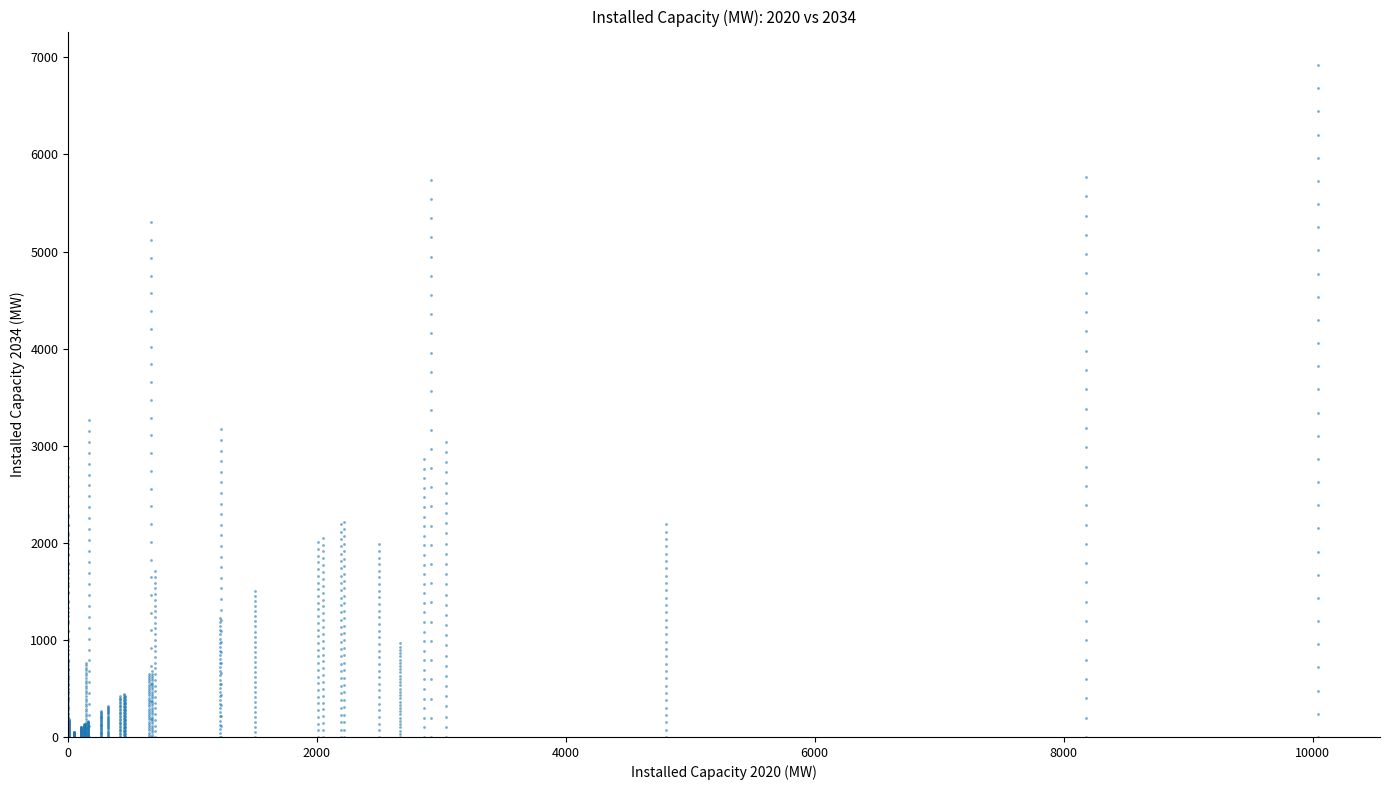

What is the range of X values (max minus min)?

10040.0